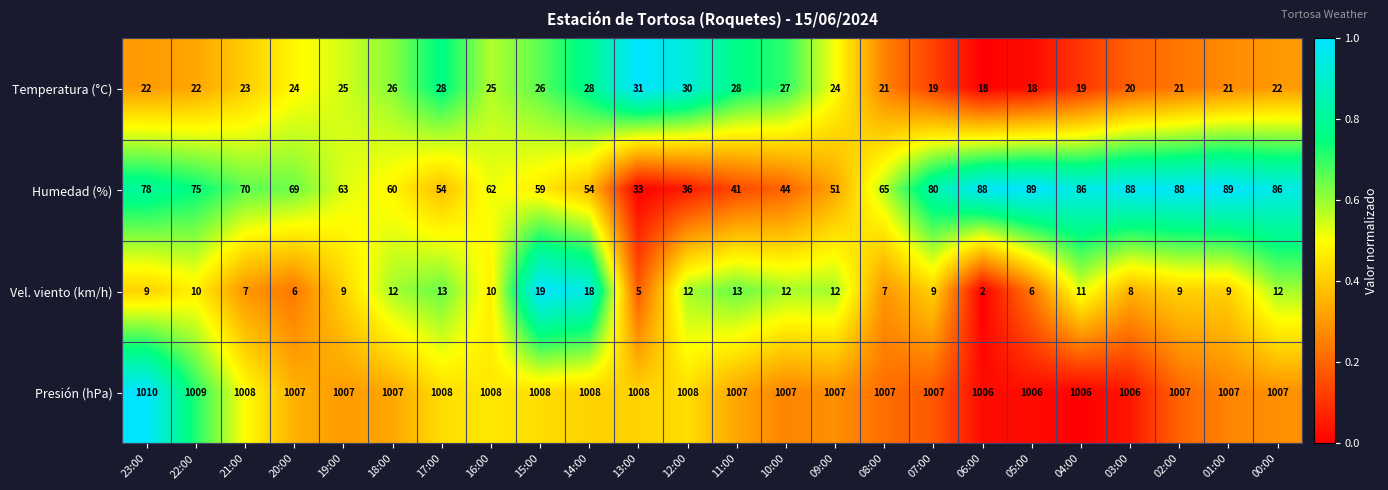

The value of Humedad (%) at 12:00 is 59. True or false?

False